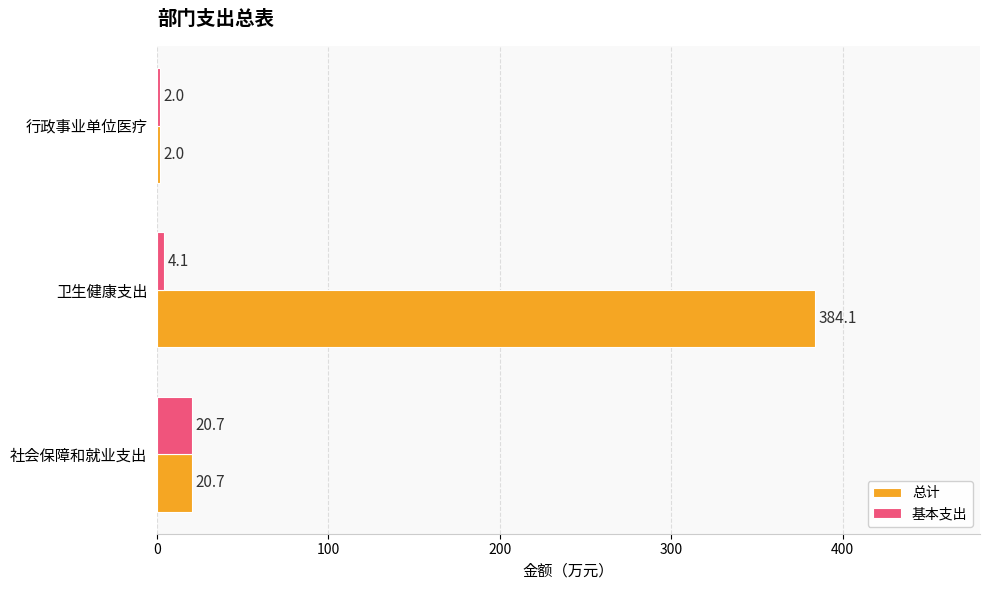

Rank the series by their average value, from highest to lowest.

总计, 基本支出